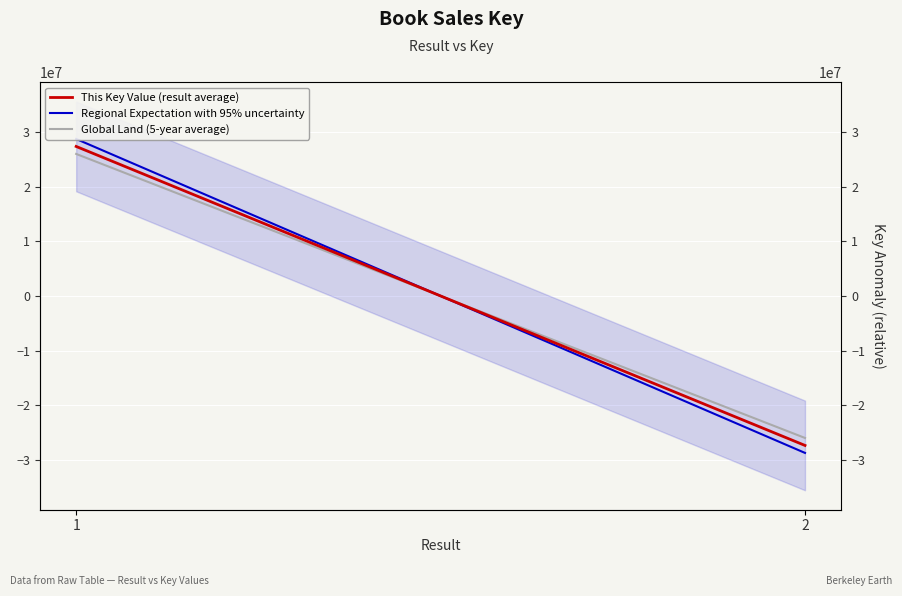

Reading left to right, extract all data points from this chart.

This Key Value (result average): 27382156.5	-27382156.5
Regional Expectation with 95% uncertainty: 28751264.3	-28751264.3
Global Land (5-year average): 26013048.7	-26013048.7